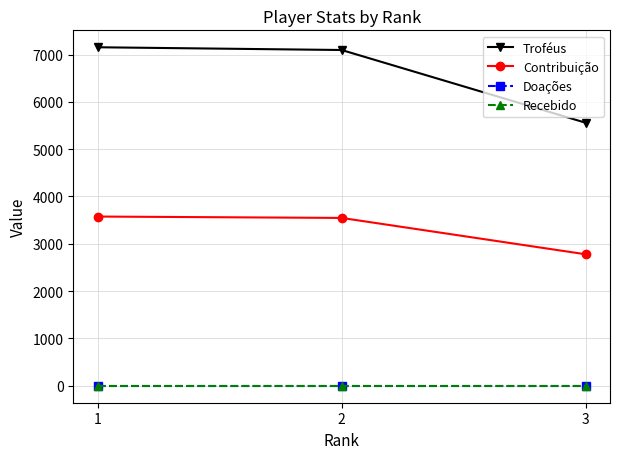

Does the chart have visible grid lines?

Yes